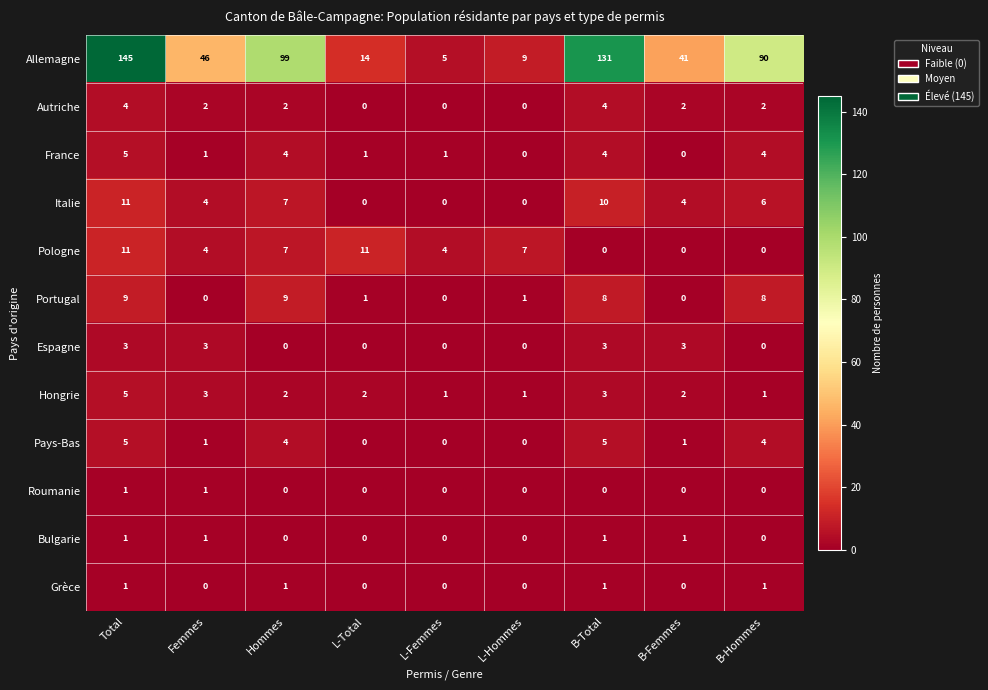

Is the value of Italie at B-Femmes greater than the value of Autriche at B-Hommes?

Yes